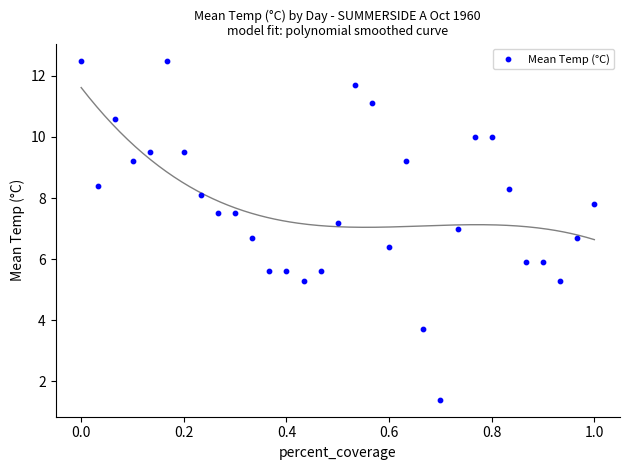

What is the range of X values (max minus min)?

1.0